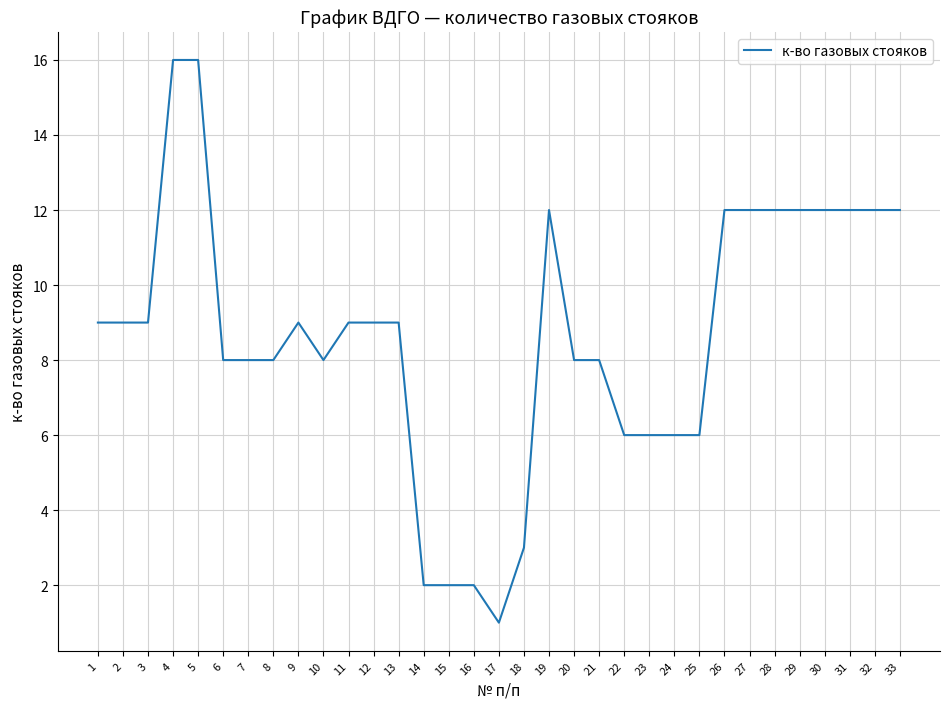

Reading left to right, extract all data points from this chart.

1=9	2=9	3=9	4=16	5=16	6=8	7=8	8=8	9=9	10=8	11=9	12=9	13=9	14=2	15=2	16=2	17=1	18=3	19=12	20=8	21=8	22=6	23=6	24=6	25=6	26=12	27=12	28=12	29=12	30=12	31=12	32=12	33=12